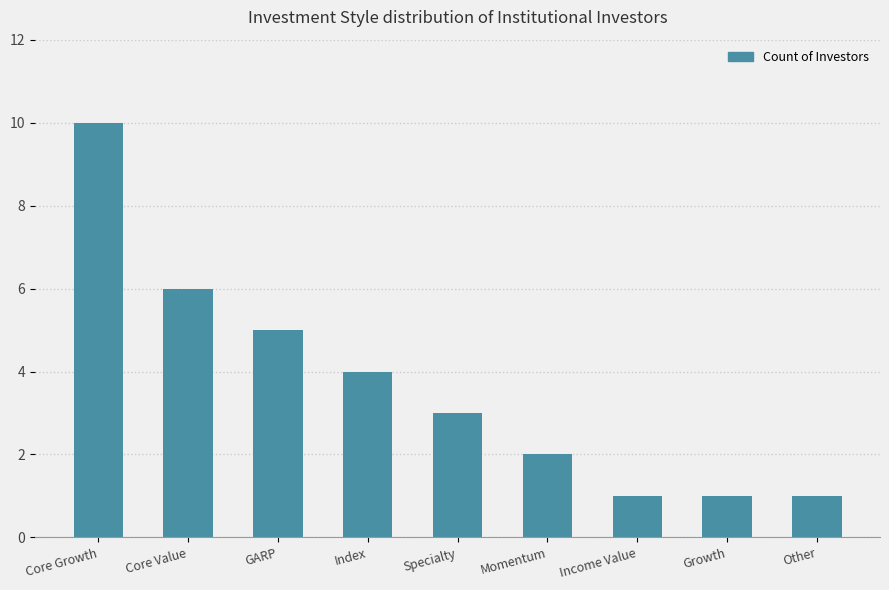

What is the greatest value displayed?

10